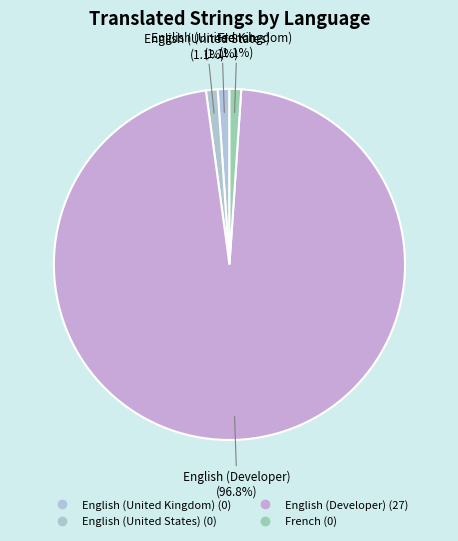

How many slices are in this pie chart?

4